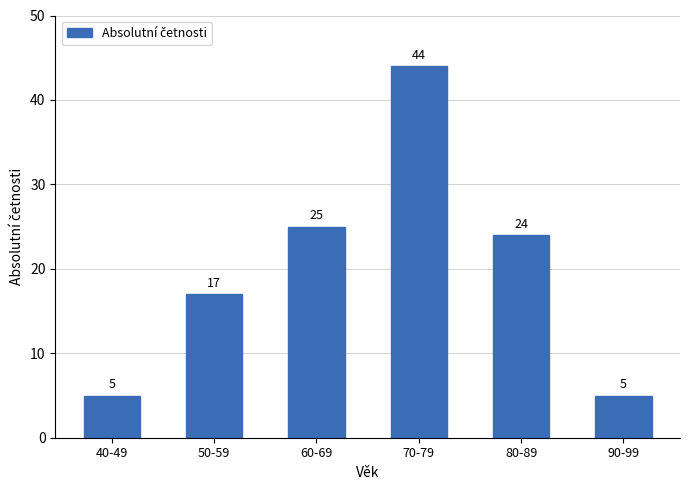

At which label does the data first exceed 24?

60-69